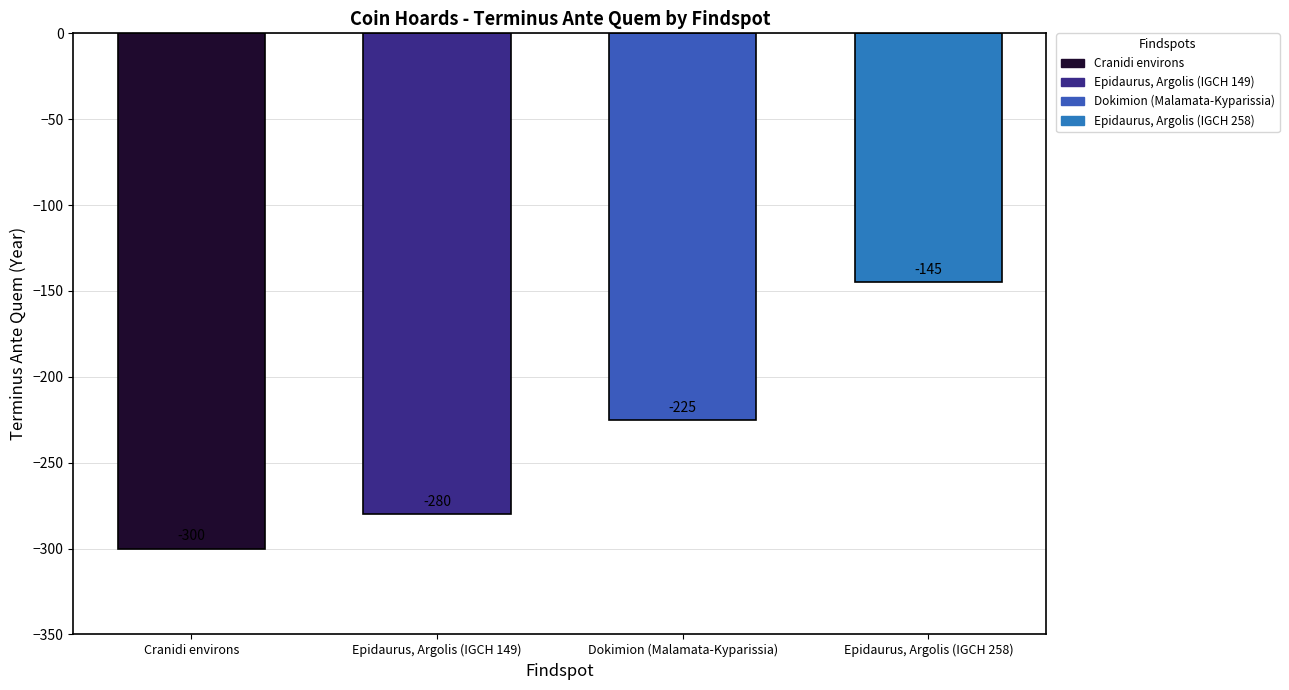

Rank the categories by value from highest to lowest.

Epidaurus, Argolis (IGCH 258), Dokimion (Malamata-Kyparissia), Epidaurus, Argolis (IGCH 149), Cranidi environs